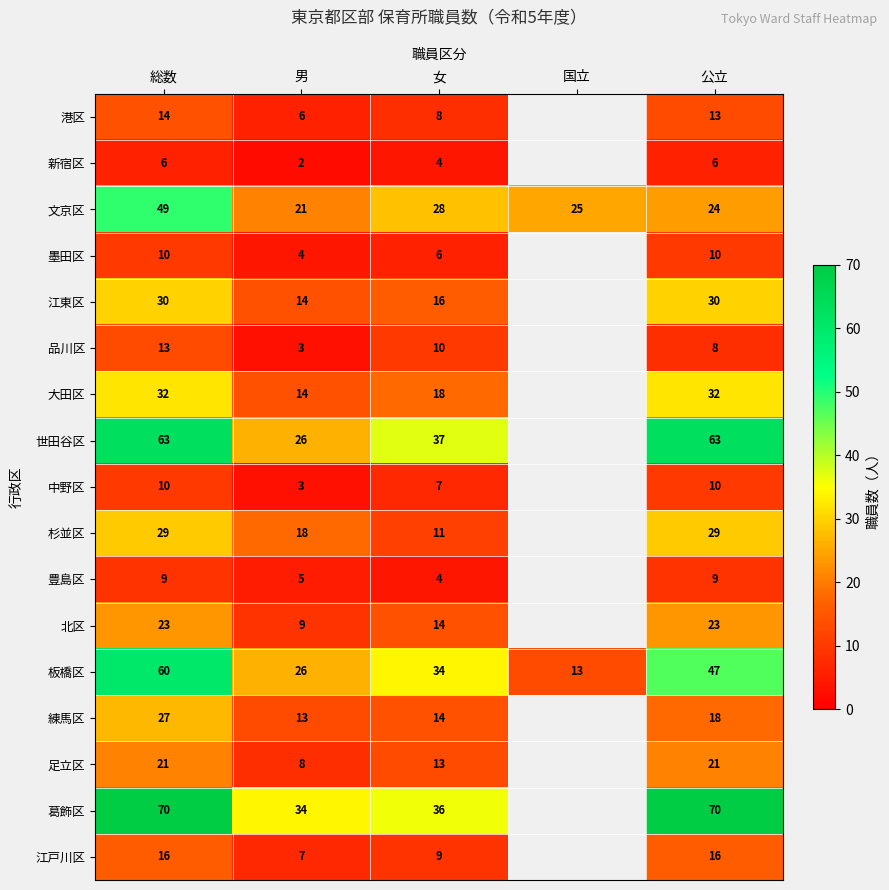

At which category is the sum across all series the highest?

総数